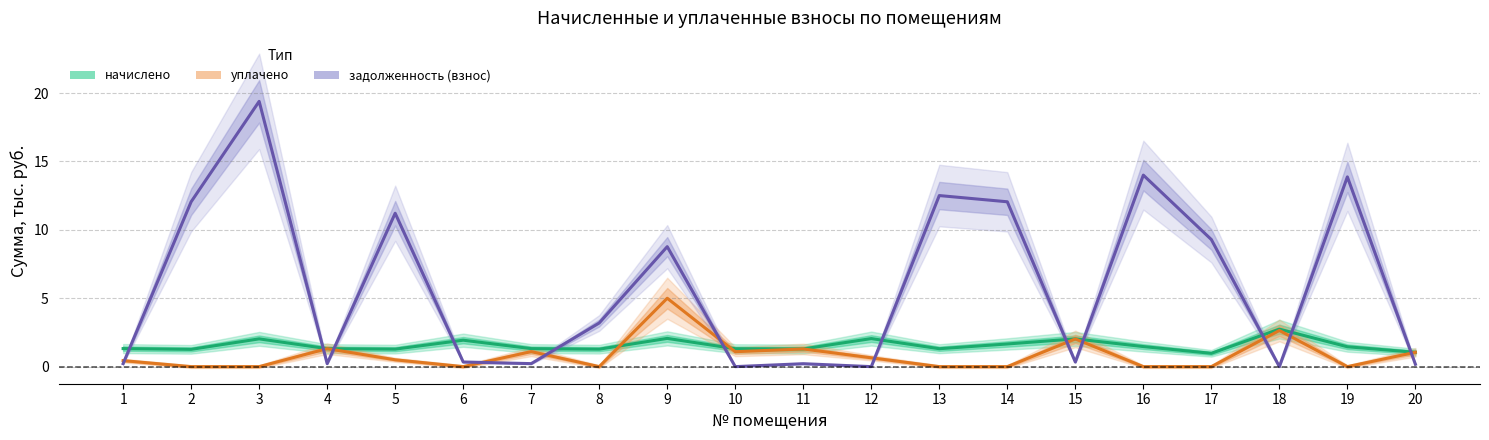

What is the difference between the second highest and second lowest values in the начислено series?

1.0